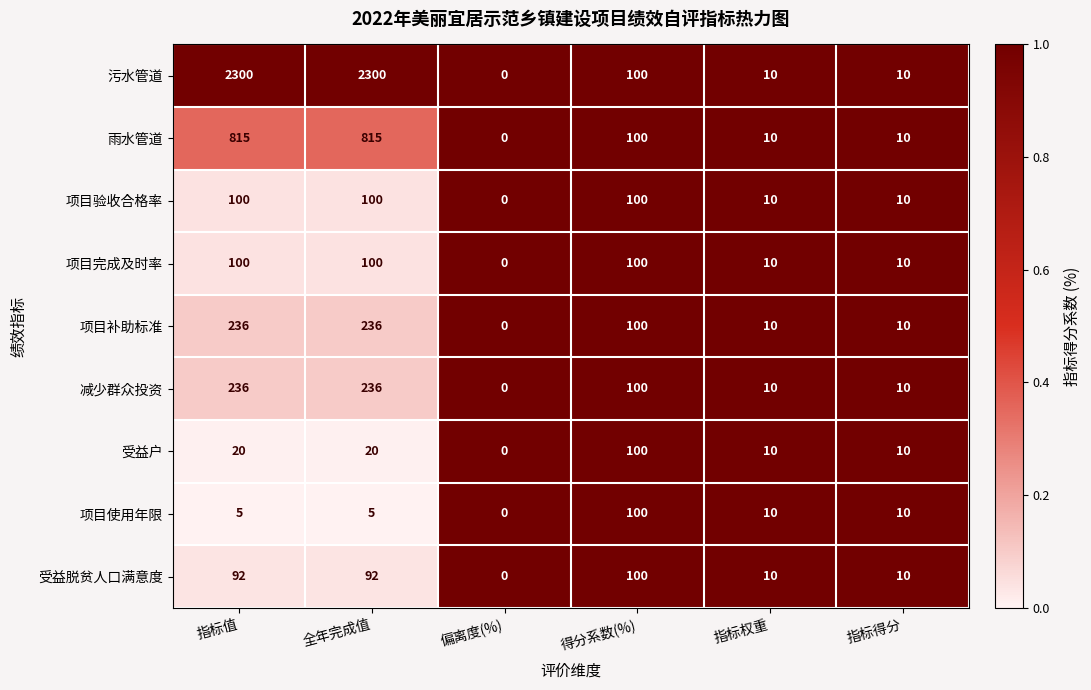

What is the average value of the 受益户 series?

27